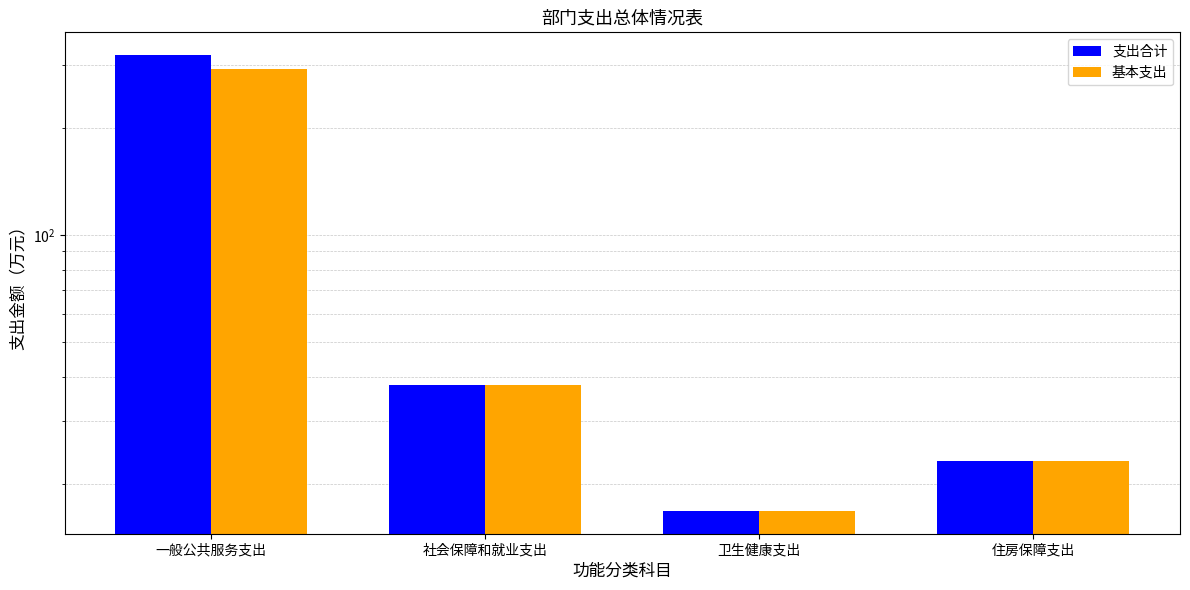

Are the bars horizontal?

No